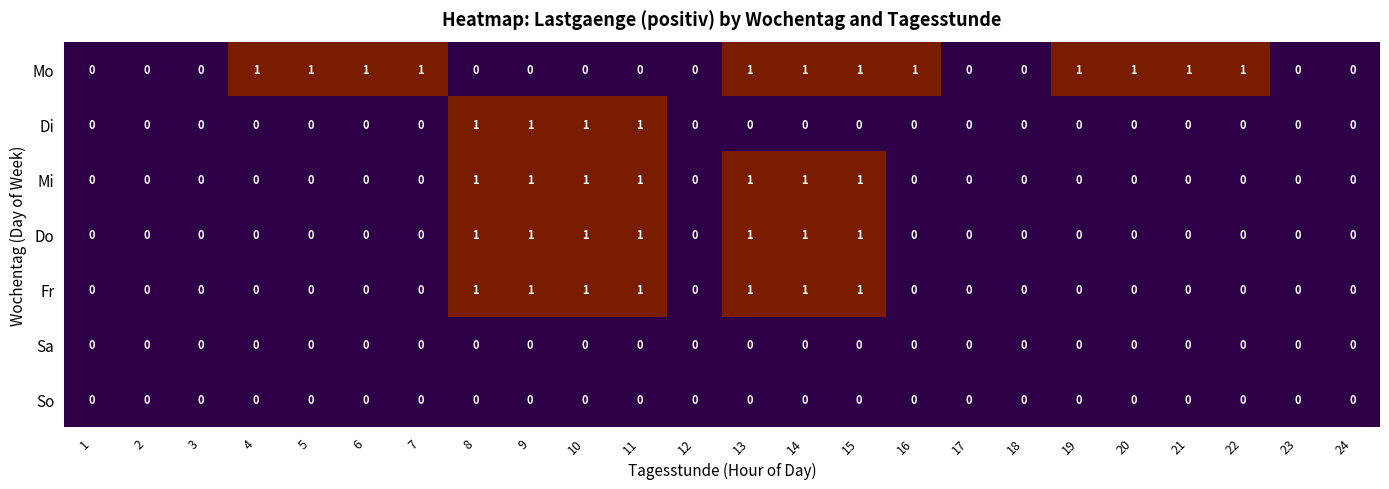

Is it true that Mi equals 0 at 11?

False